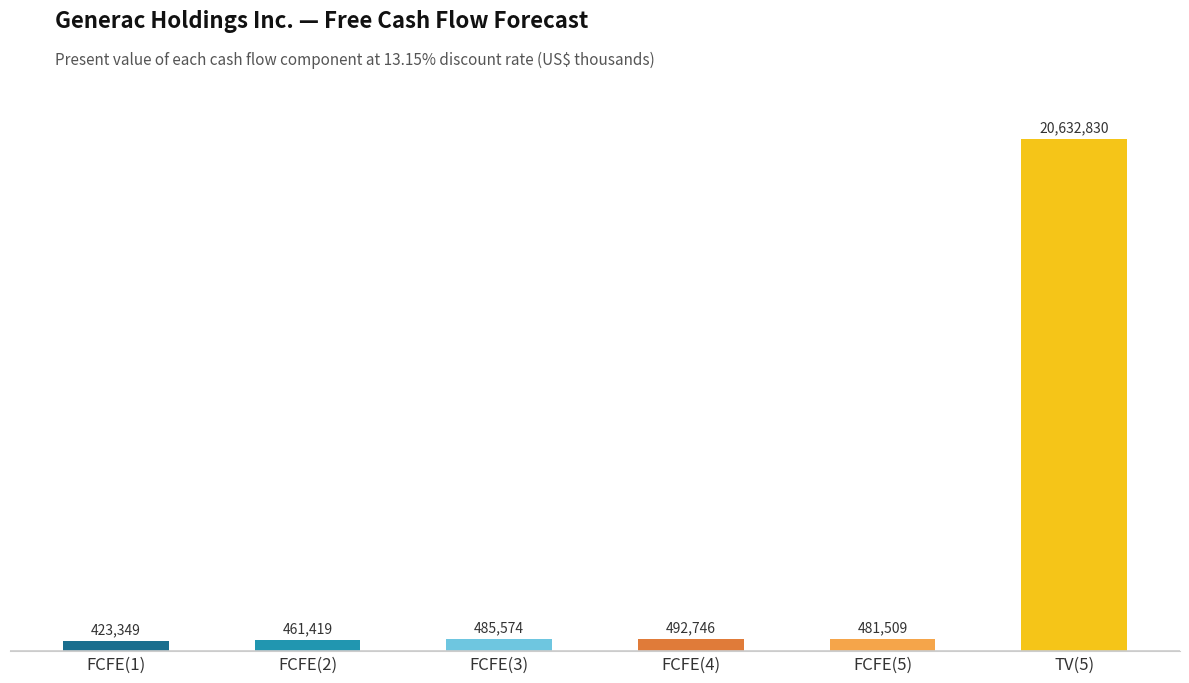

What is the label of the 4th bar from the right?

FCFE(3)